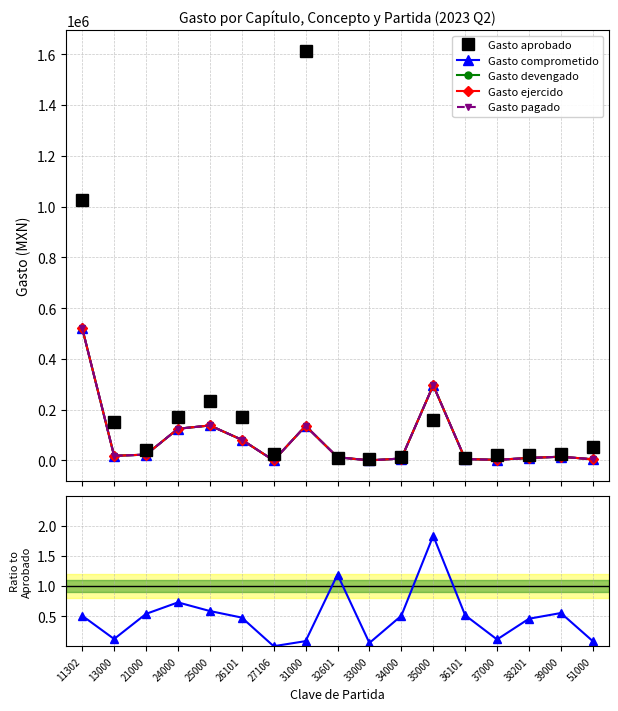

What are all the series names shown in the legend?

Gasto aprobado, Gasto comprometido, Gasto devengado, Gasto ejercido, Gasto pagado